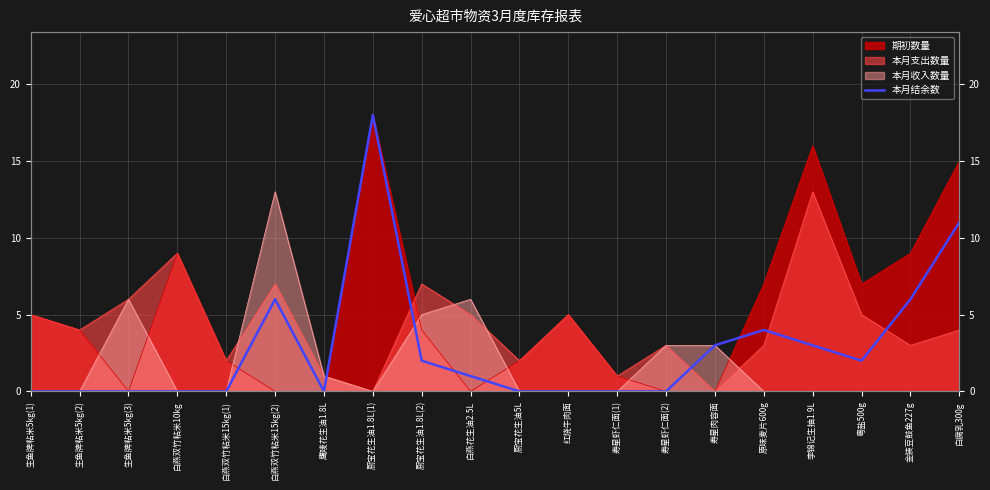

What is the greatest value displayed?

18